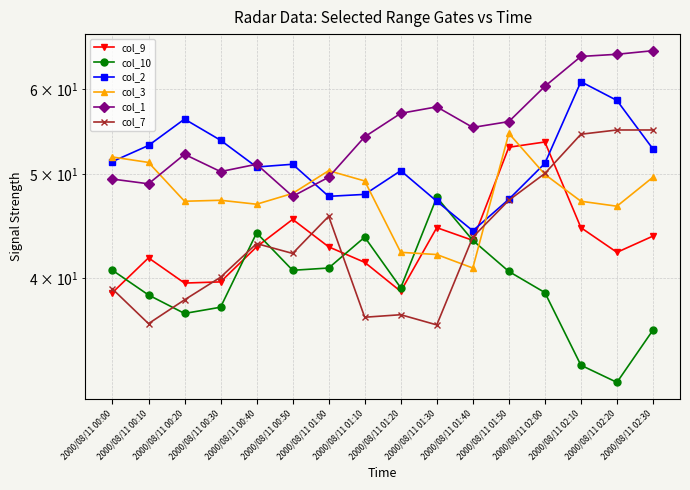

Is it true that col_1 equals 68.1 at 2000/08/11 01:00?

False